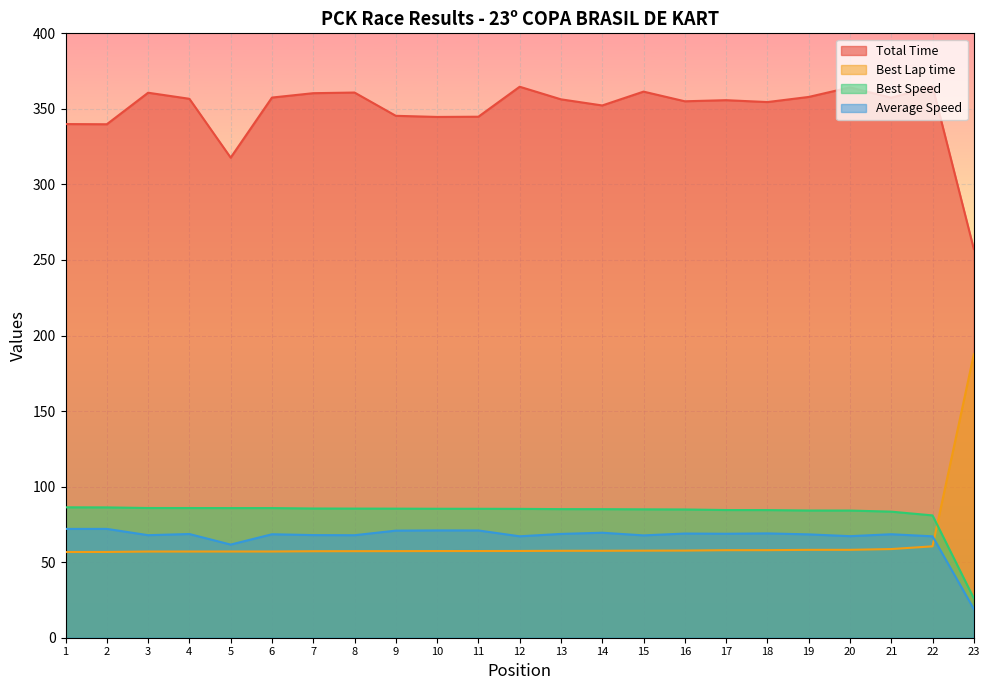

True or false: Total Time has more than 1 interior local peaks.

True